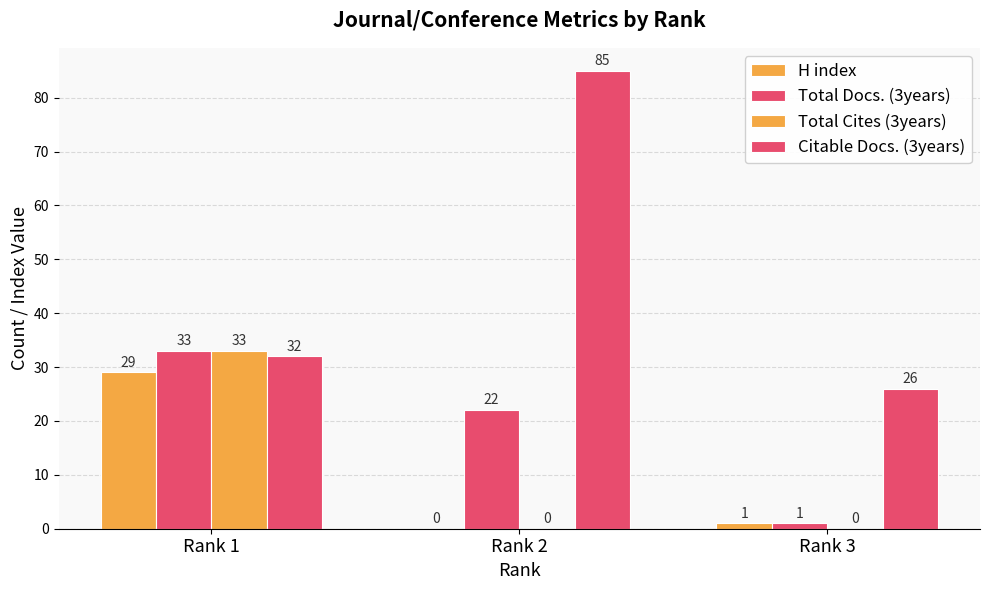

Which has a higher value, Rank 2 or Rank 3?

Rank 3